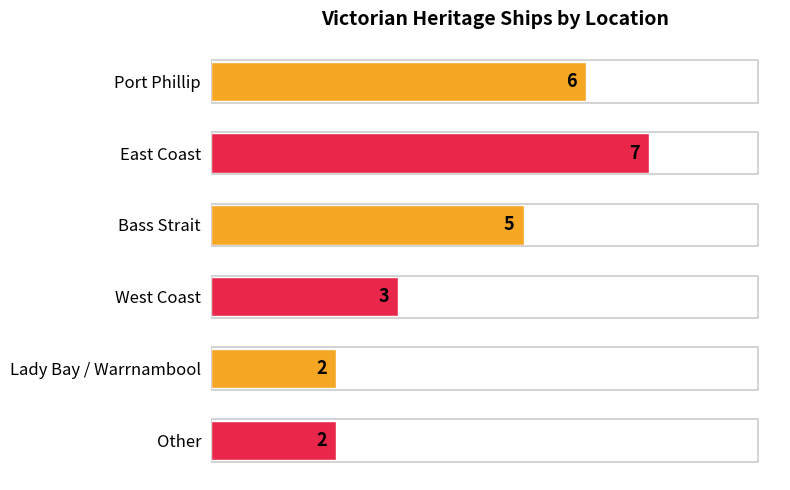

What is the greatest value displayed?

7